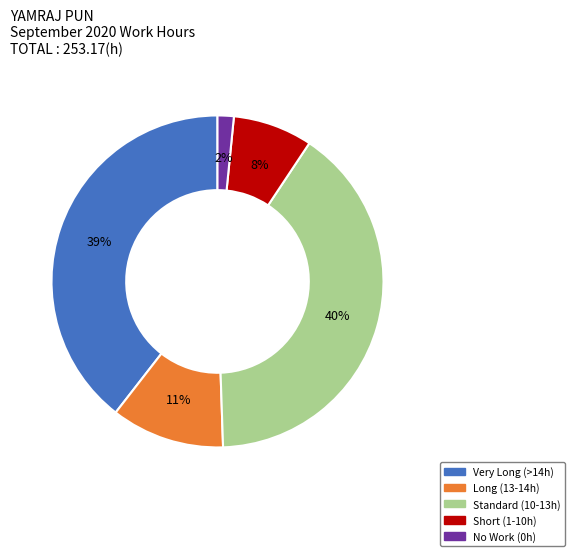

The Very Long (>14h) slice represents 39% of the pie. True or false?

True